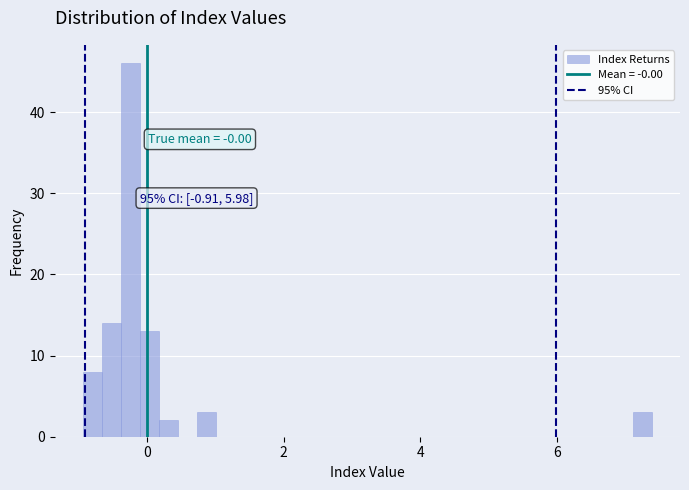

Read against the x-axis, roughly where is the centre of the tallest bar?

-0.2